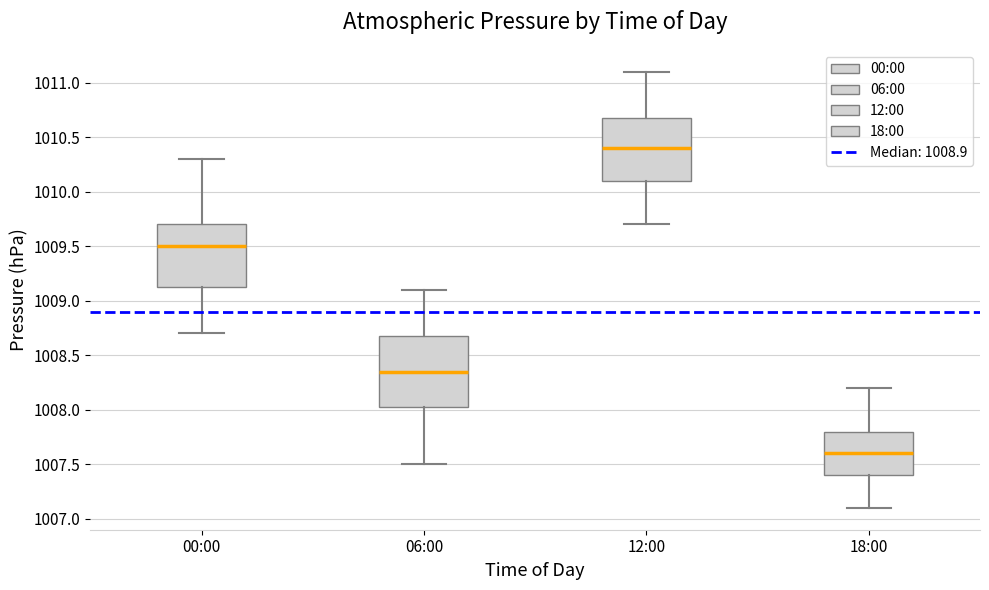

Reading left to right, transcribe this box plot: for each box, give where its median line is, the range the box spans, and where its two whiskers end, as read against the y-axis. The values are not printed on the chart, so give them approximately, as read against the axis.

00:00: median 1009.50, box 1009.15 to 1009.70, whiskers 1008.70 to 1010.30
06:00: median 1008.35, box 1008.05 to 1008.70, whiskers 1007.50 to 1009.10
12:00: median 1010.40, box 1010.10 to 1010.70, whiskers 1009.70 to 1011.10
18:00: median 1007.60, box 1007.40 to 1007.80, whiskers 1007.10 to 1008.20